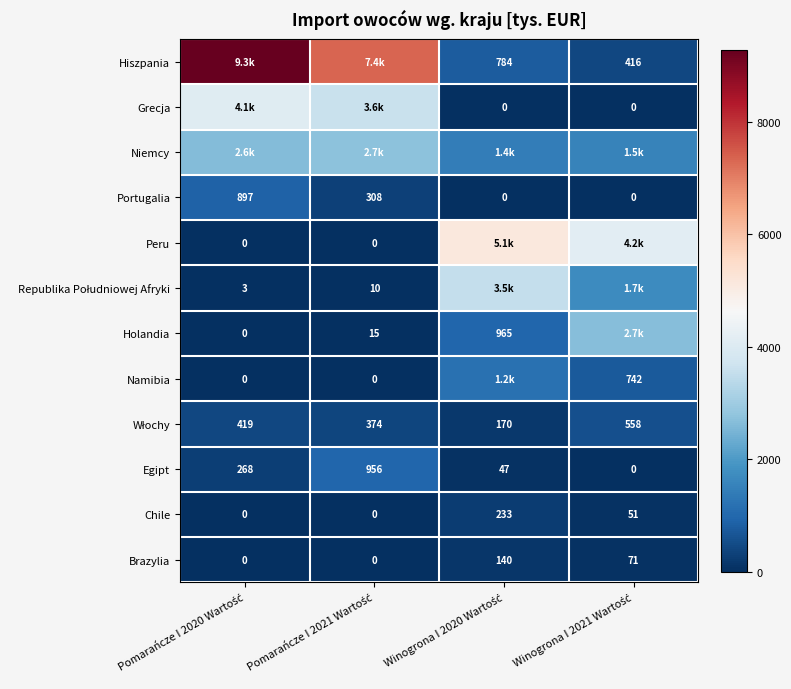

True or false: Hiszpania has a value of 9285.5 at Pomarańcze I 2020 Wartość.

True